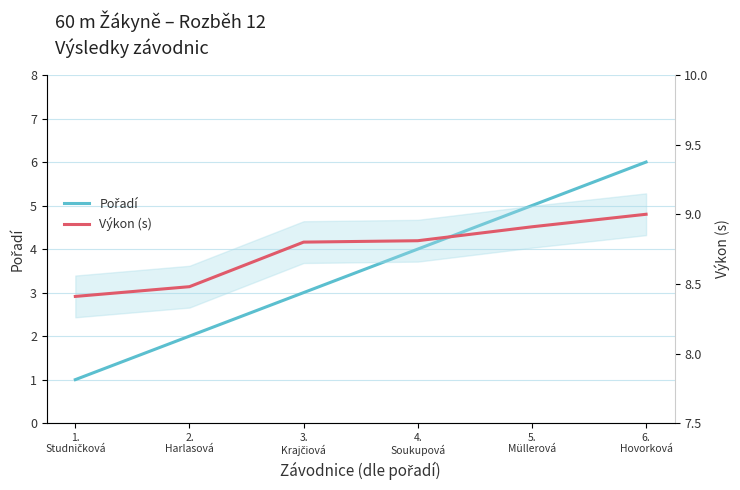

What is the label of the 6th point from the right?

1.
Studničková